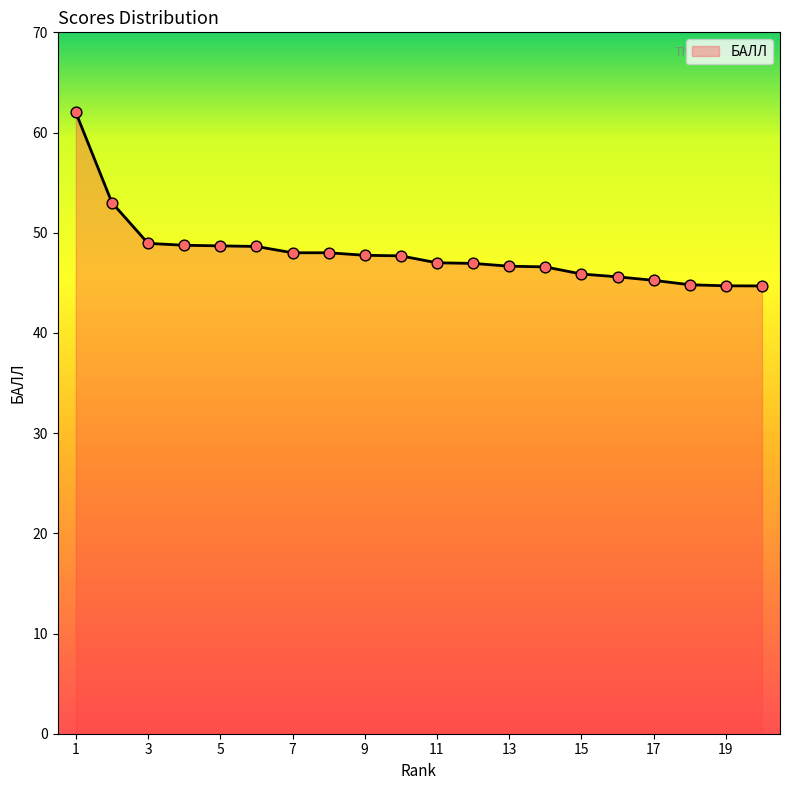

What is the greatest value displayed?

62.0